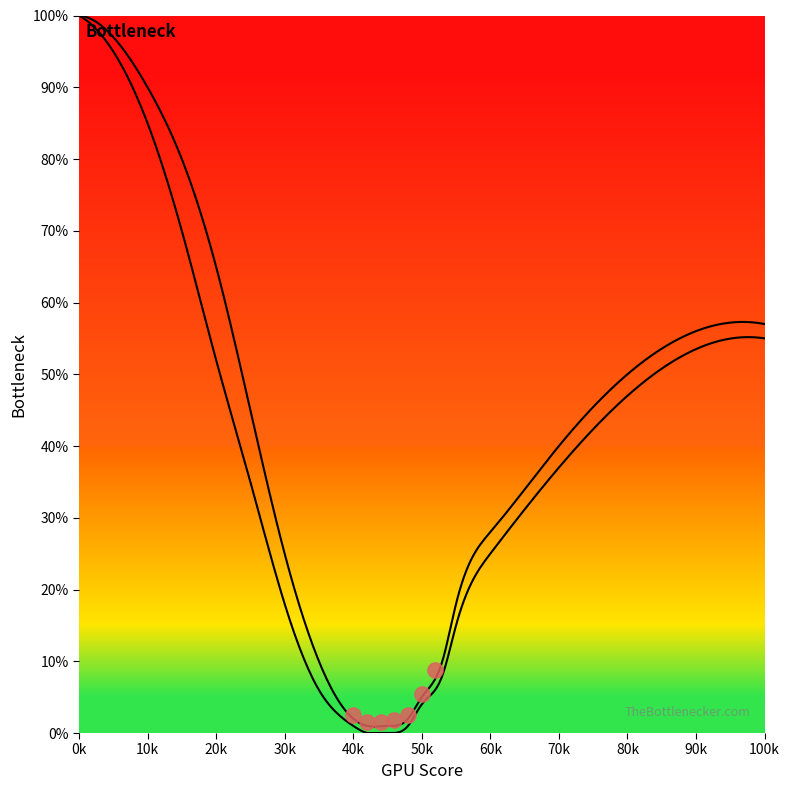

Which series has the largest total across all categories?

Bottleneck Curve 1